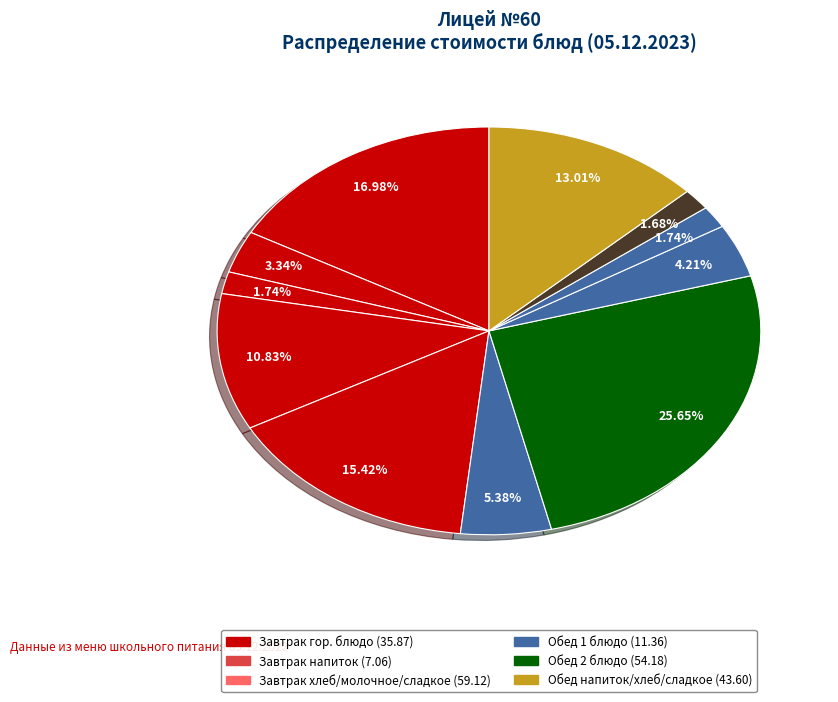

Is there a majority slice in this chart?

No